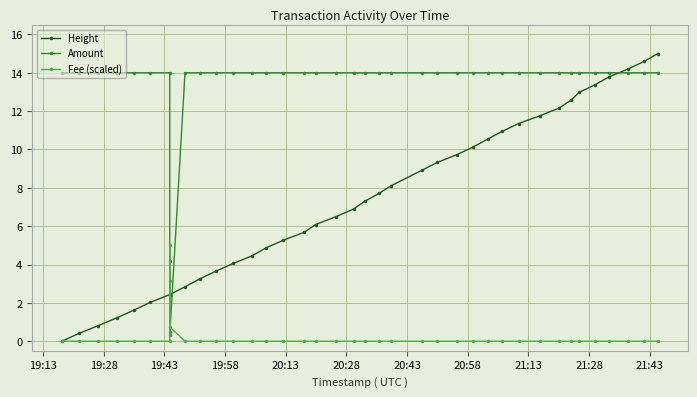

How many values in the Height series exceed 6?

22